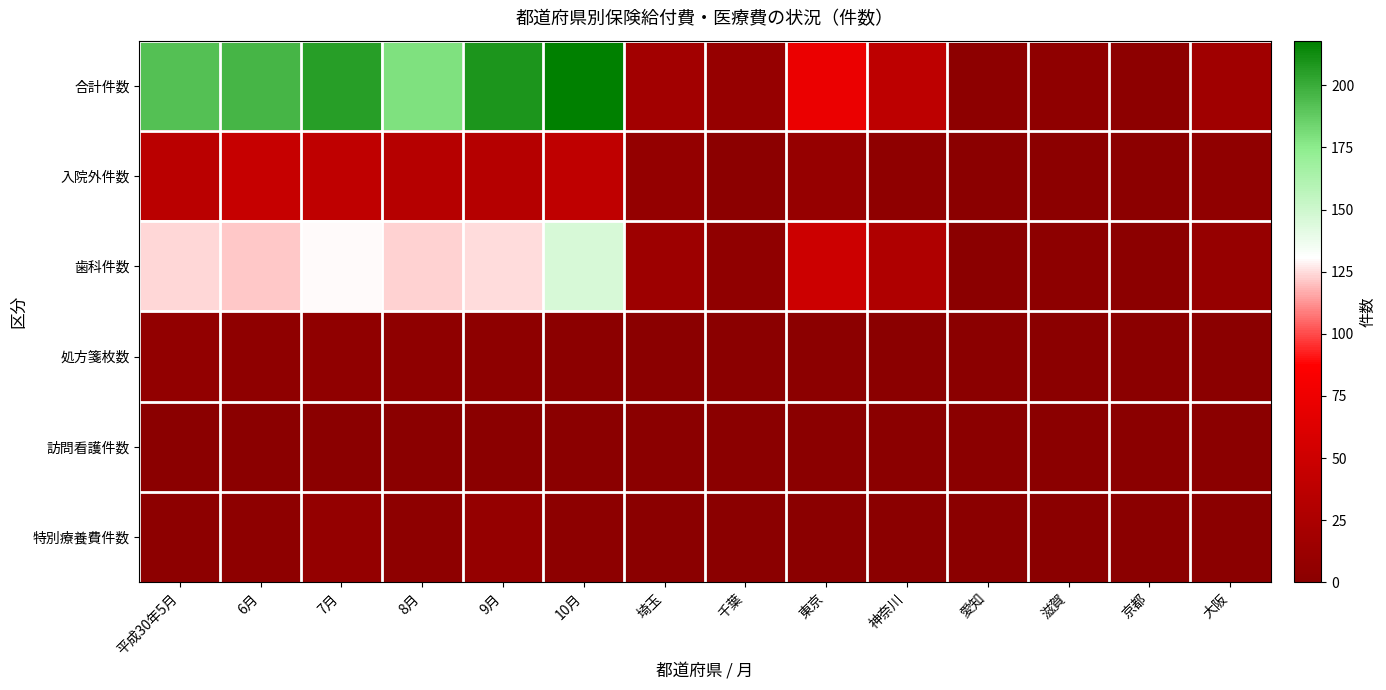

Which label corresponds to the largest value in the chart?

10月